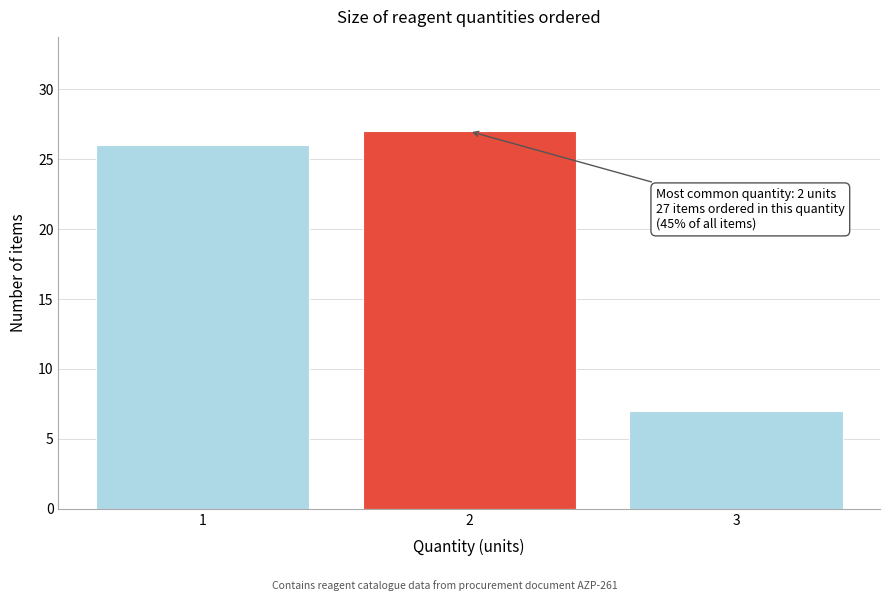

Over which range of the x-axis is the bar tallest?

1.5 to 2.5